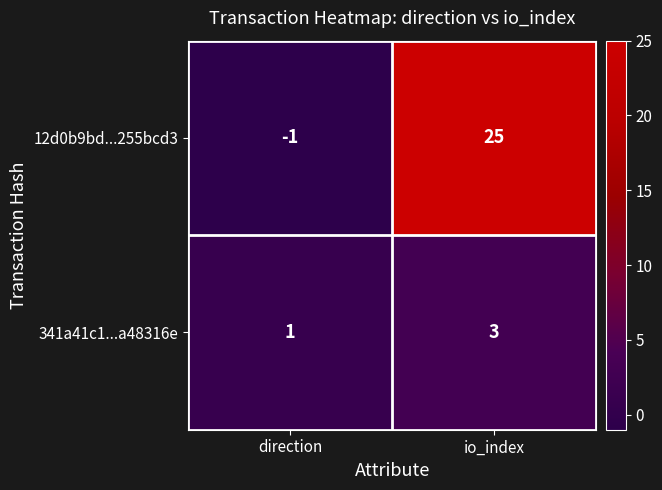

Which series changed the most between direction and io_index?

12d0b9bd...255bcd3